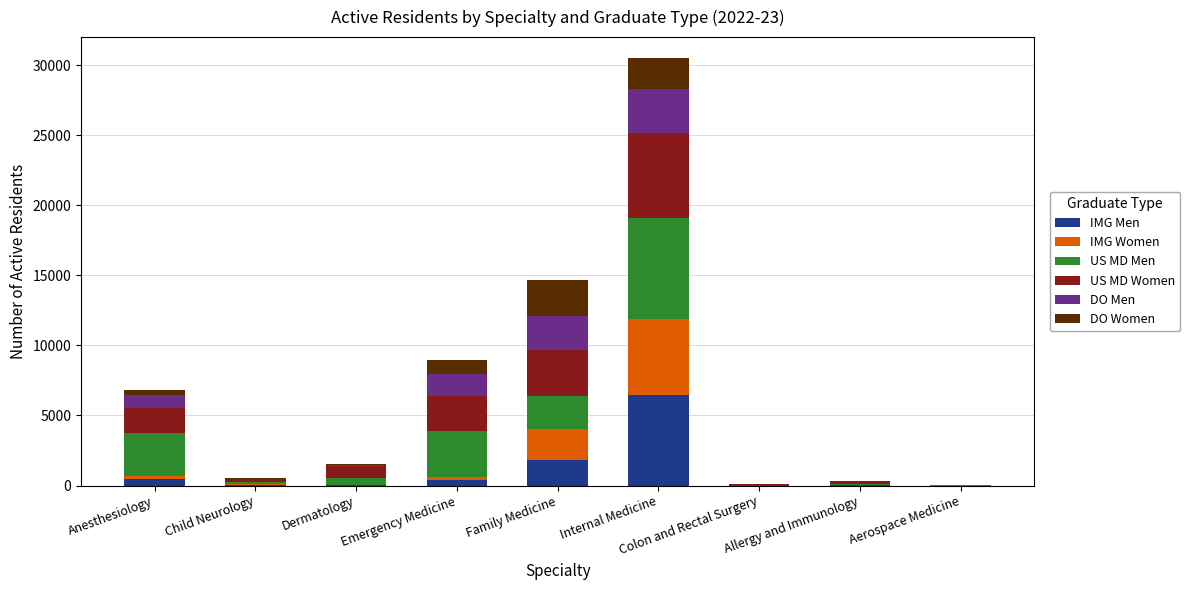

At which category is the sum across all series the highest?

Internal Medicine